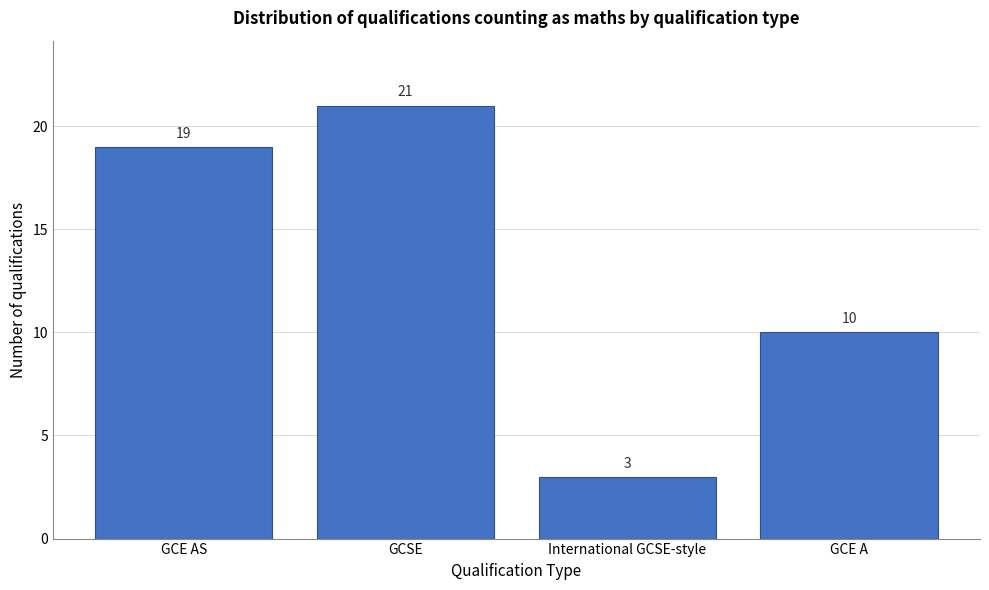

Reading left to right, what are all the values shown in this chart?

19	21	3	10